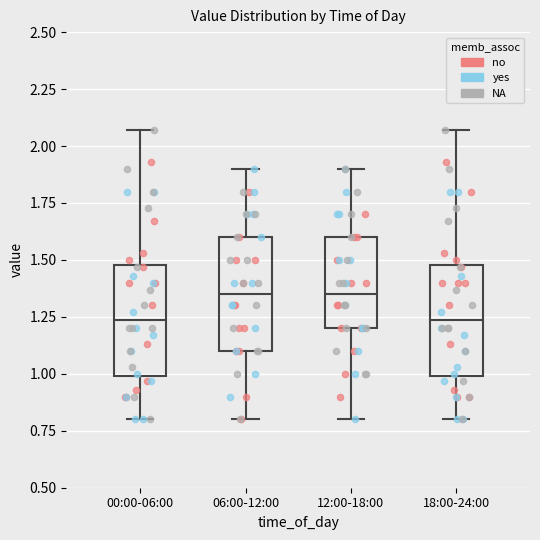

Reading left to right, transcribe this box plot: for each box, give where its median line is, the range the box spans, and where its two whiskers end, as read against the y-axis. The values are not printed on the chart, so give them approximately, as read against the axis.

00:00-06:00: median 1.25, box 1.00 to 1.50, whiskers 0.80 to 2.05
06:00-12:00: median 1.35, box 1.10 to 1.60, whiskers 0.80 to 1.90
12:00-18:00: median 1.35, box 1.20 to 1.60, whiskers 0.80 to 1.90
18:00-24:00: median 1.25, box 1.00 to 1.50, whiskers 0.80 to 2.05